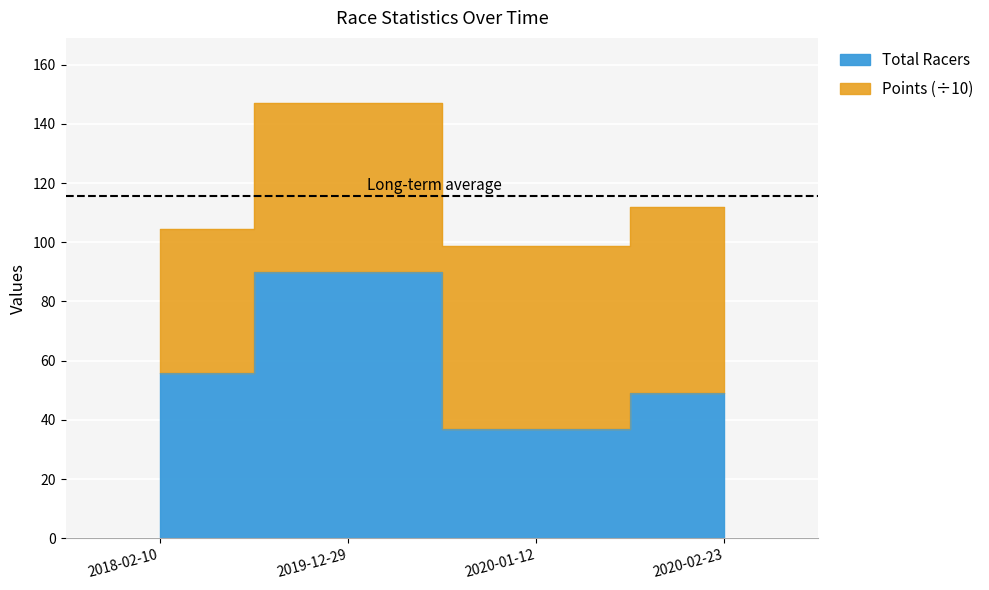

True or false: the data shows 89 at 2018-02-10.

False